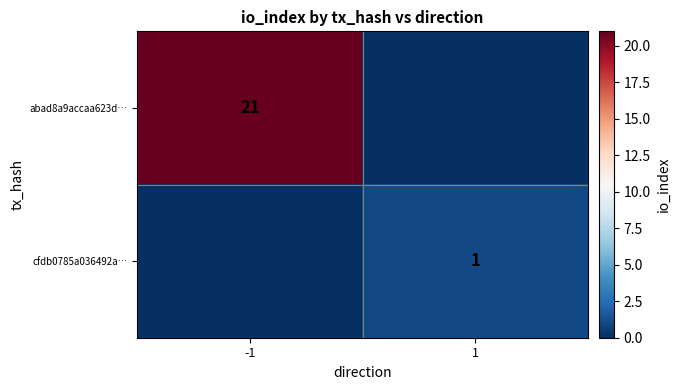

Is it true that cfdb0785a036492a… equals 1 at 1?

True